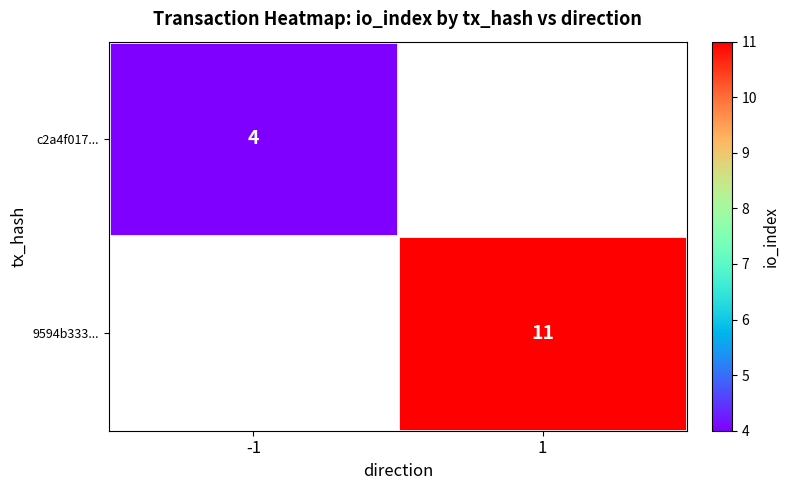

The c2a4f017... series shows 4 at -1. True or false?

True